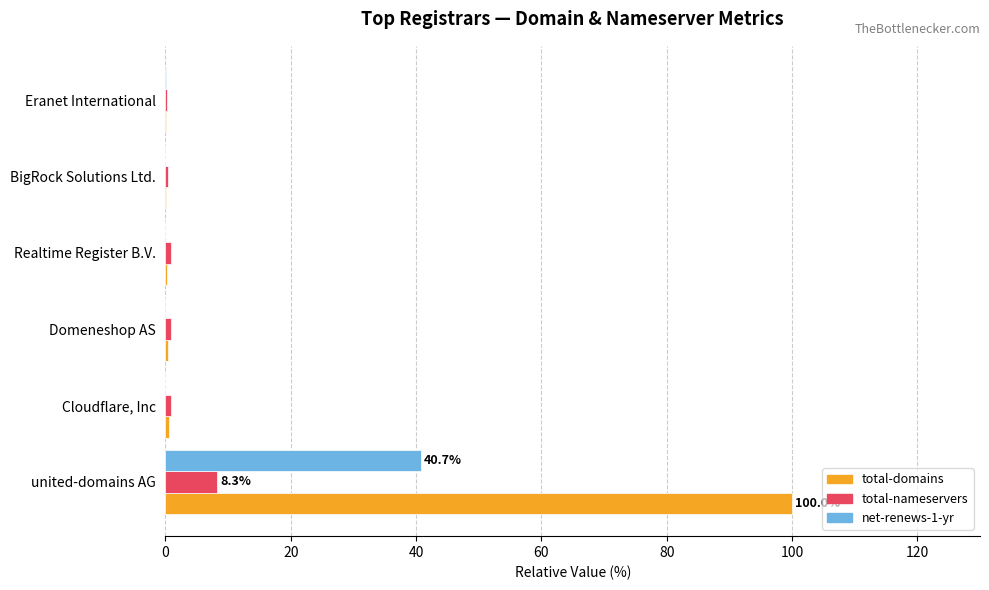

The net-renews-1-yr series shows 0.0 at Cloudflare, Inc. True or false?

True